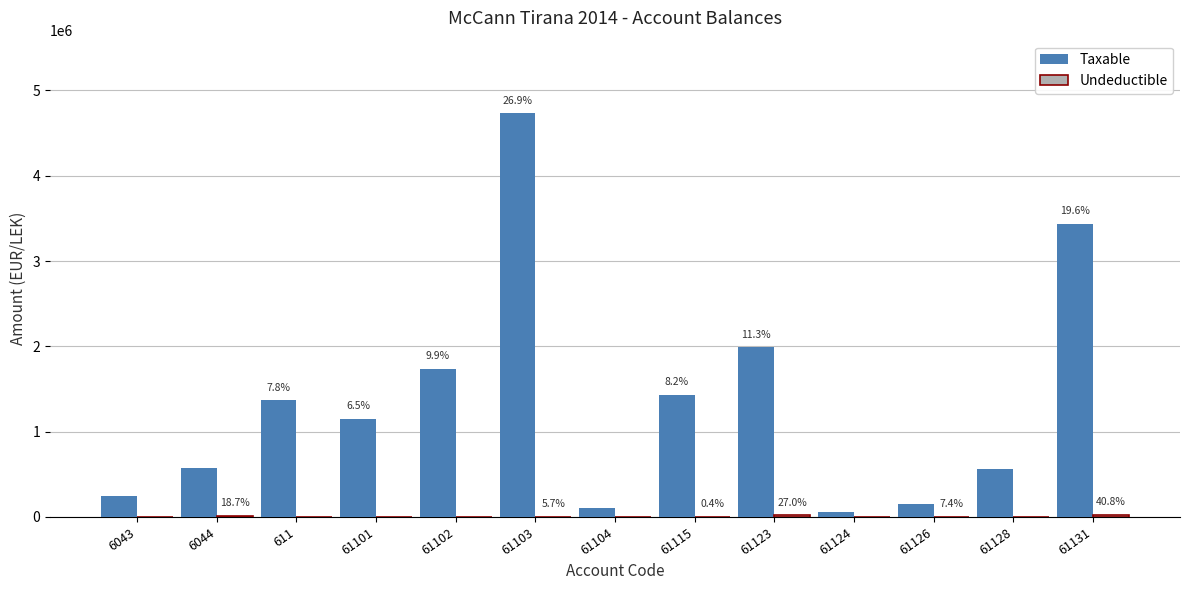

What is the maximum value for Undeductible?

28000.0